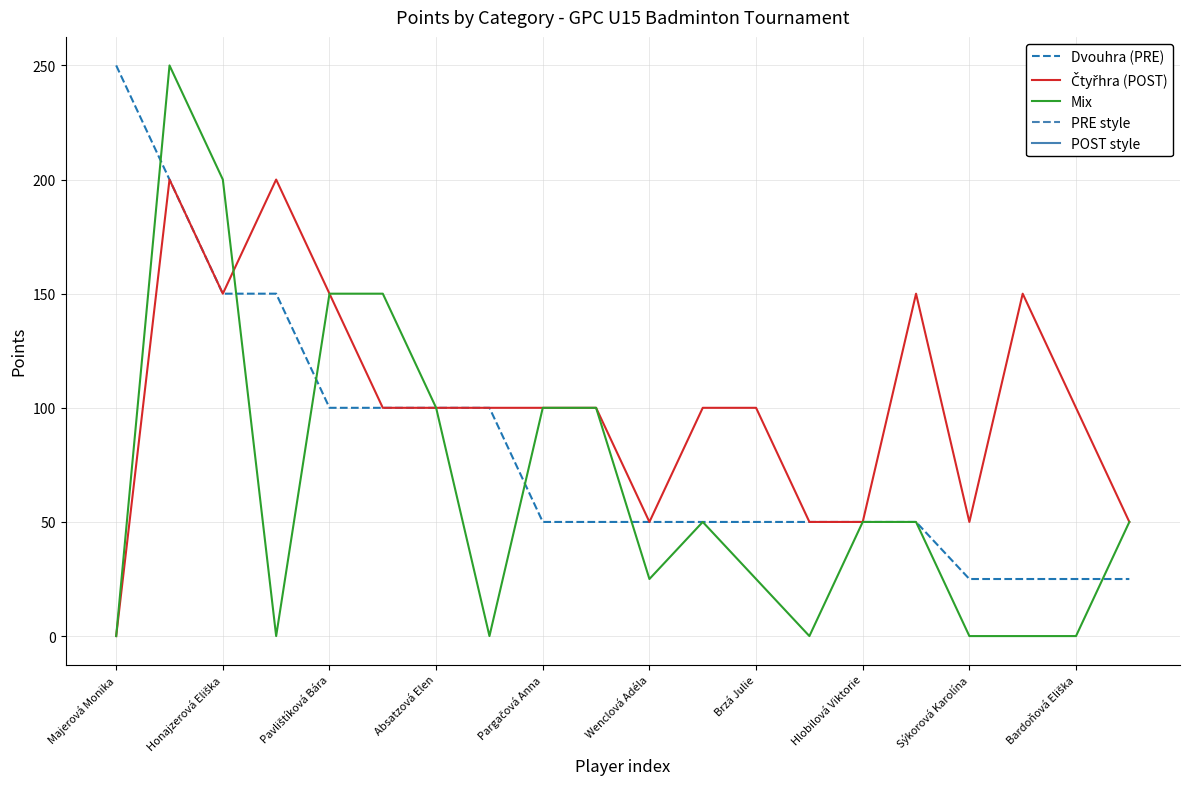

Which series has the widest spread of values?

Mix